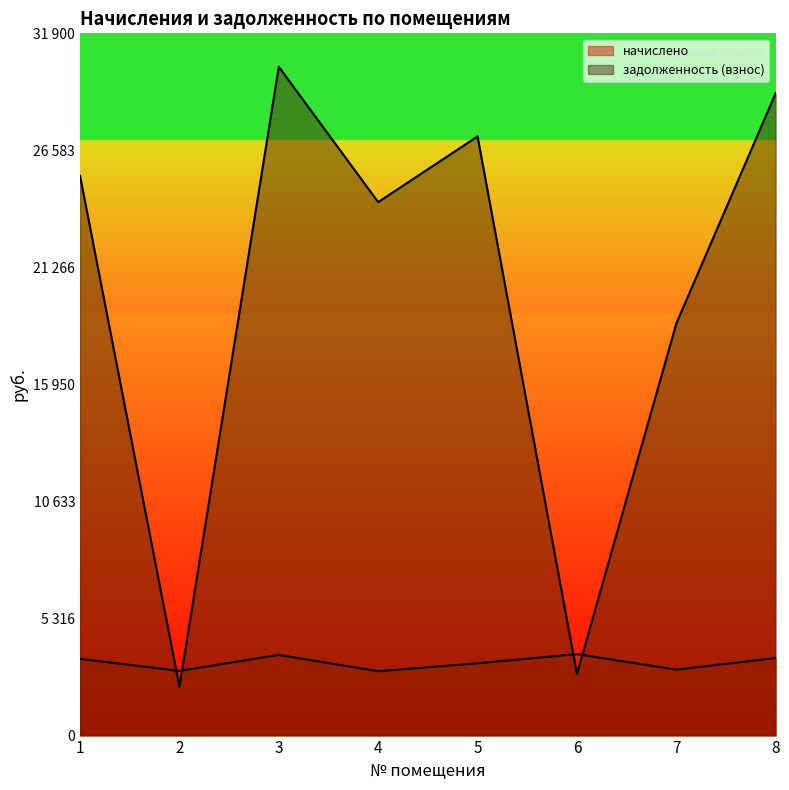

Is it true that начислено equals 4905.4 at 8?

False